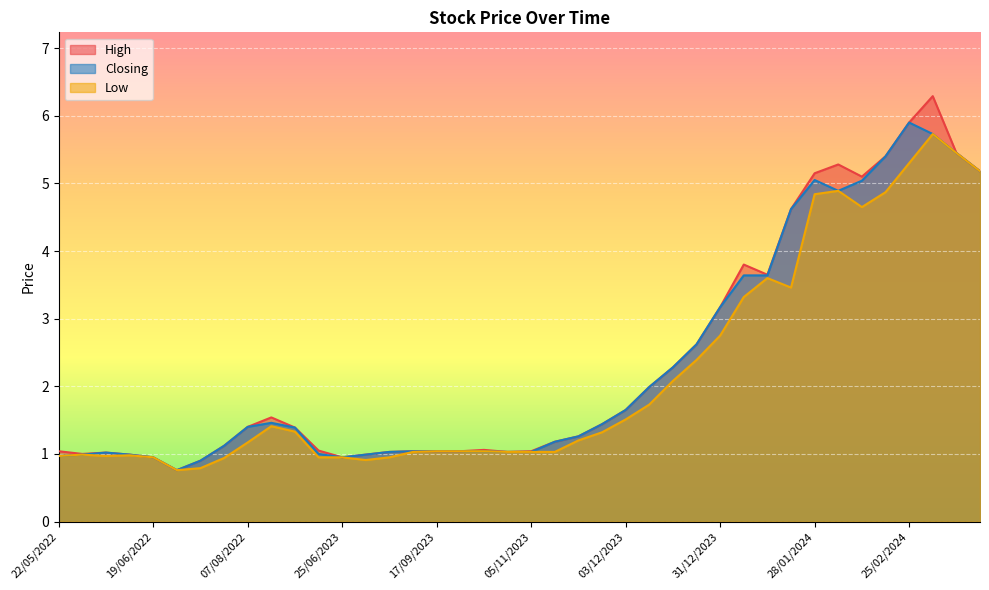

At which label is Closing closest to 3?

31/12/2023